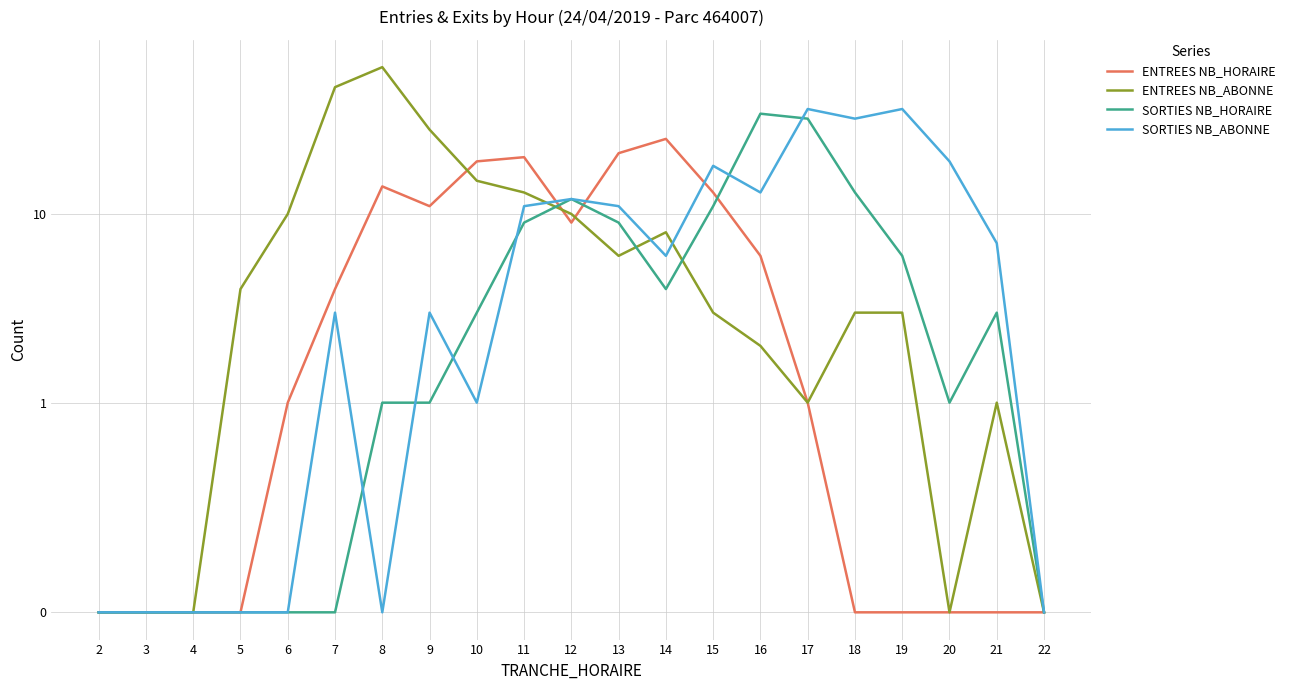

At which label is SORTIES NB_HORAIRE closest to 17?

18